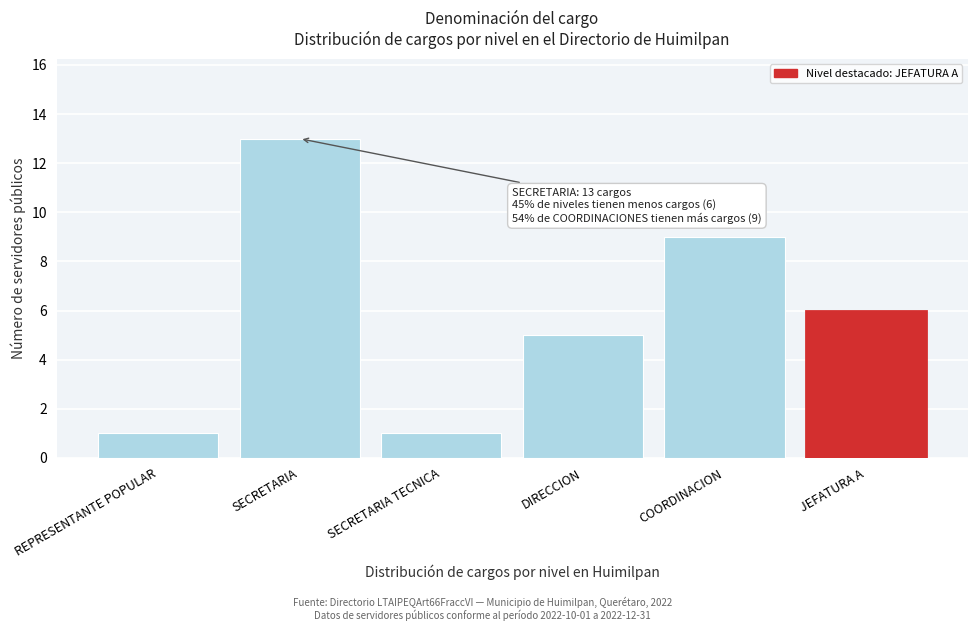

Reading left to right, transcribe all the data shown in this chart.

1	13	1	5	9	6